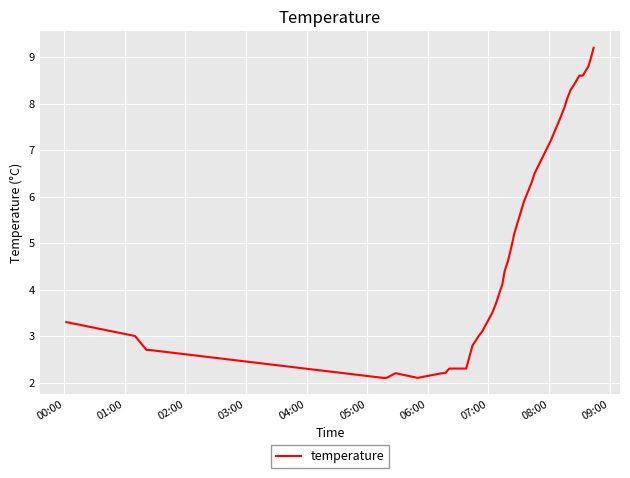

Reading left to right, list all the values displayed in this chart.

3.3	3.0	2.7	2.7	2.1	2.1	2.2	2.1	2.2	2.2	2.3	2.3	2.8	2.9	3.0	3.1	3.5	3.7	3.9	4.1	4.4	4.6	4.9	5.2	5.4	5.9	6.3	6.5	7.2	7.7	7.9	8.1	8.3	8.4	8.5	8.6	8.6	8.8	9.0	9.2